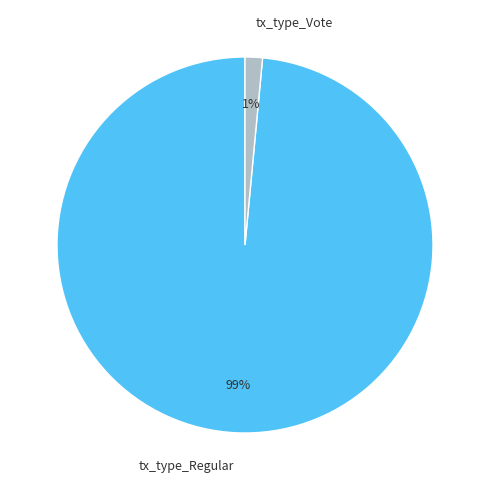

Count the number of slices in the pie.

2